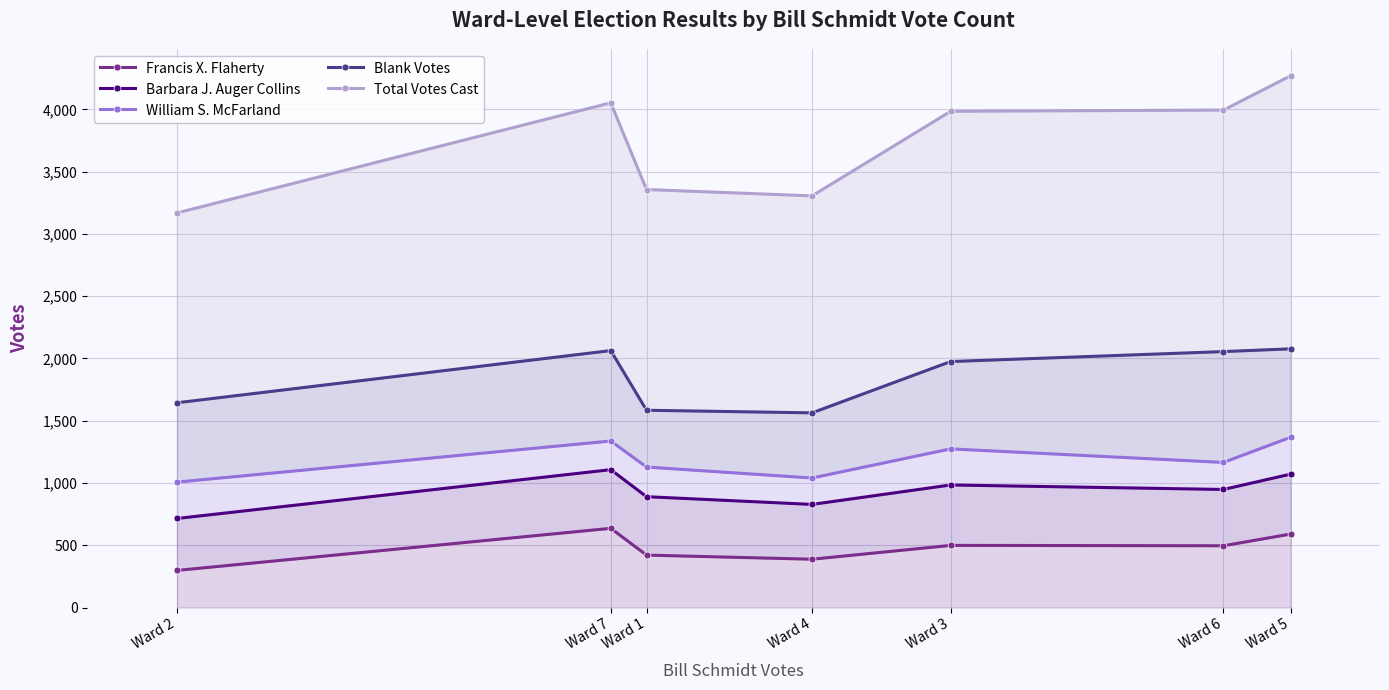

What is the sum of the Francis X. Flaherty values at Ward 2 and Ward 1?

719